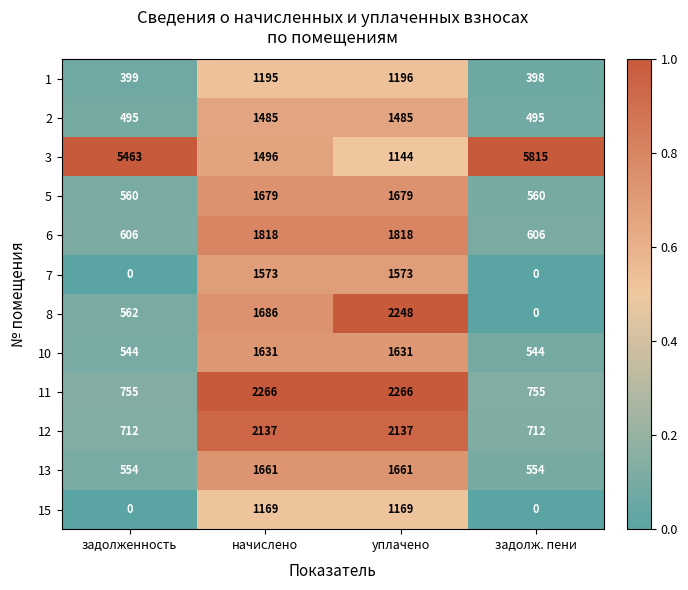

What is the sum of the 3 values at задолженность and уплачено?

6607